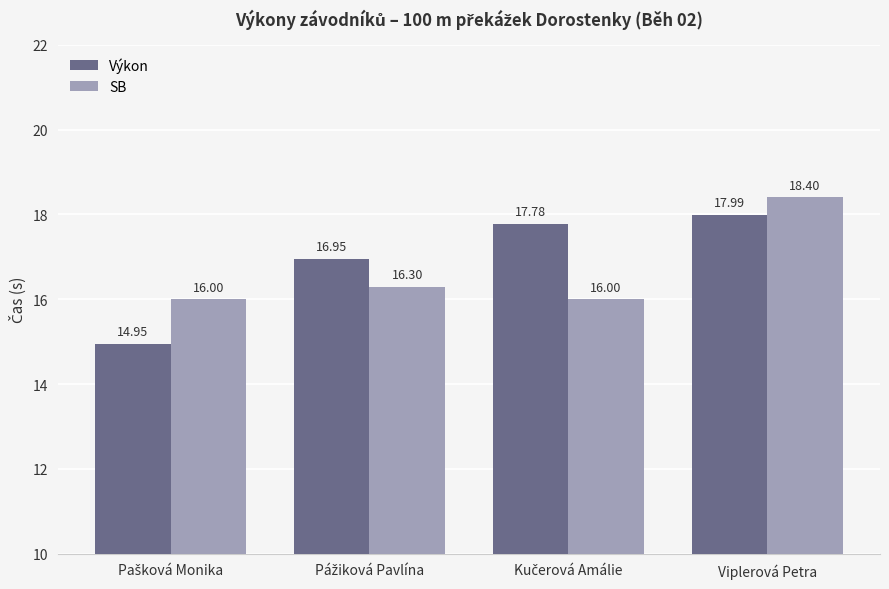

List the series in order of their peak value, lowest first.

Výkon, SB